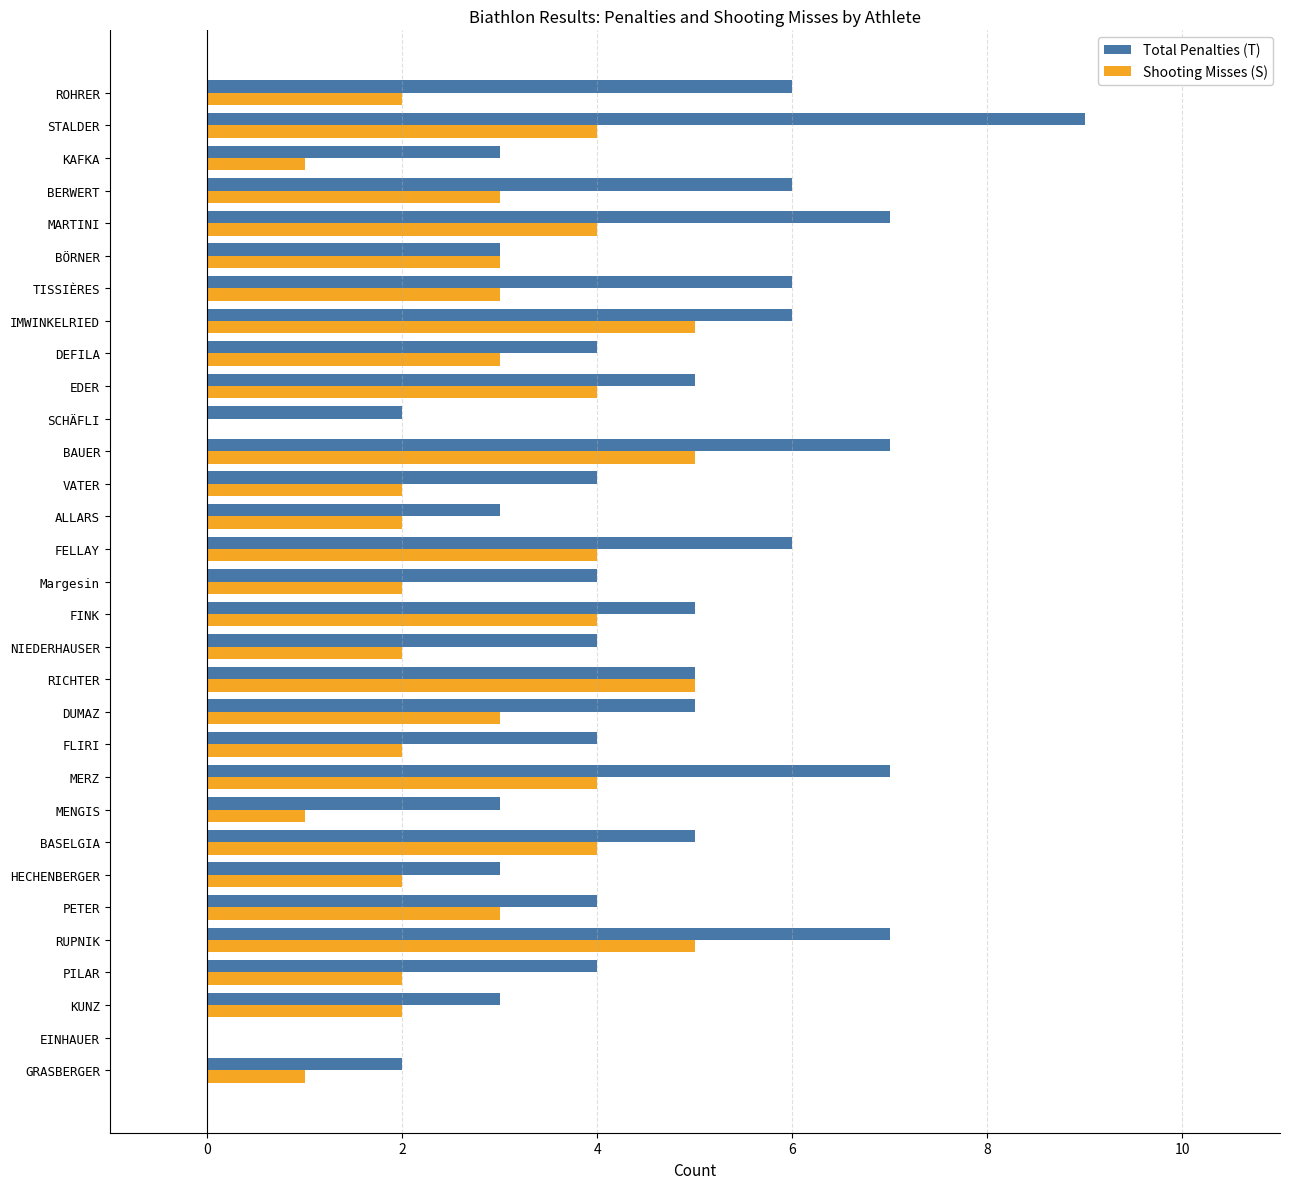

The value of Total Penalties (T) at HECHENBERGER is 3. True or false?

True